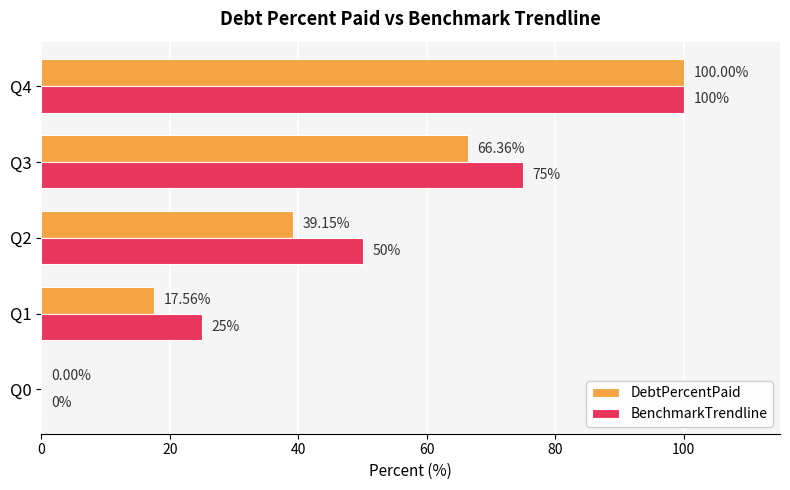

What are all the series names shown in the legend?

DebtPercentPaid, BenchmarkTrendline